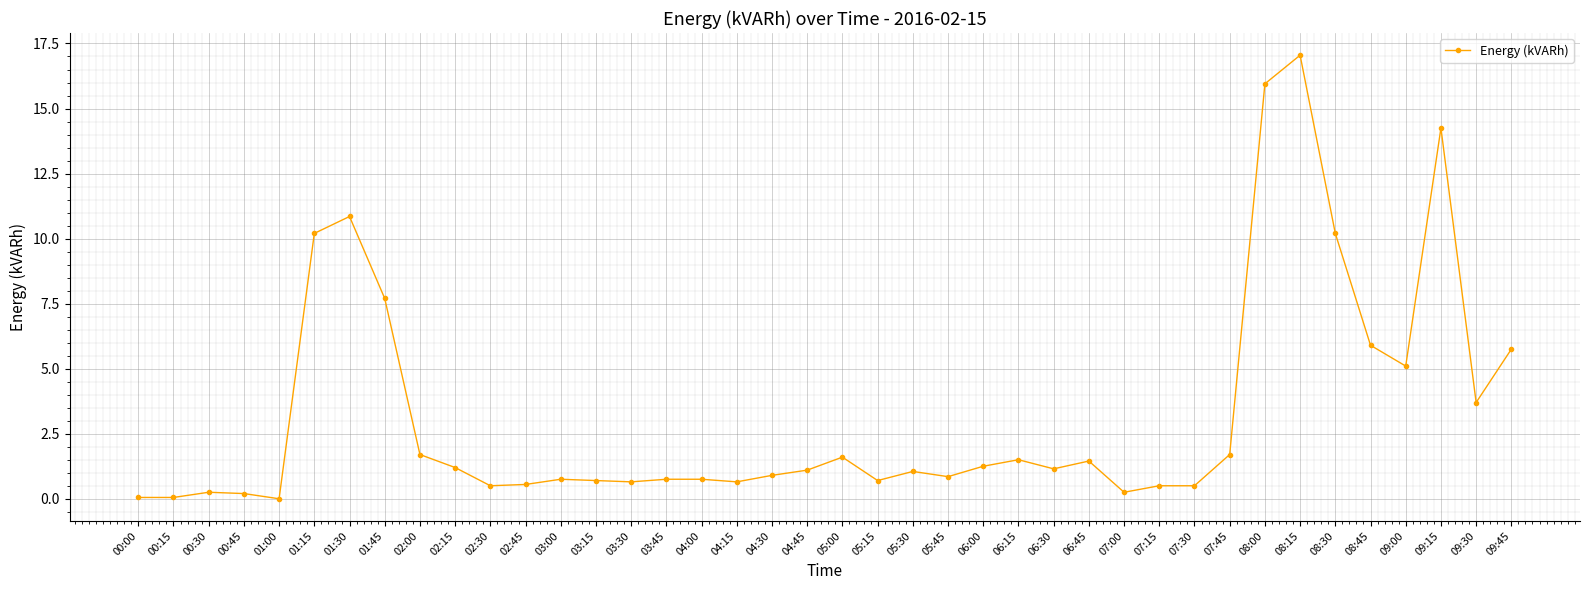

Which category has the highest value across all series?

08:15